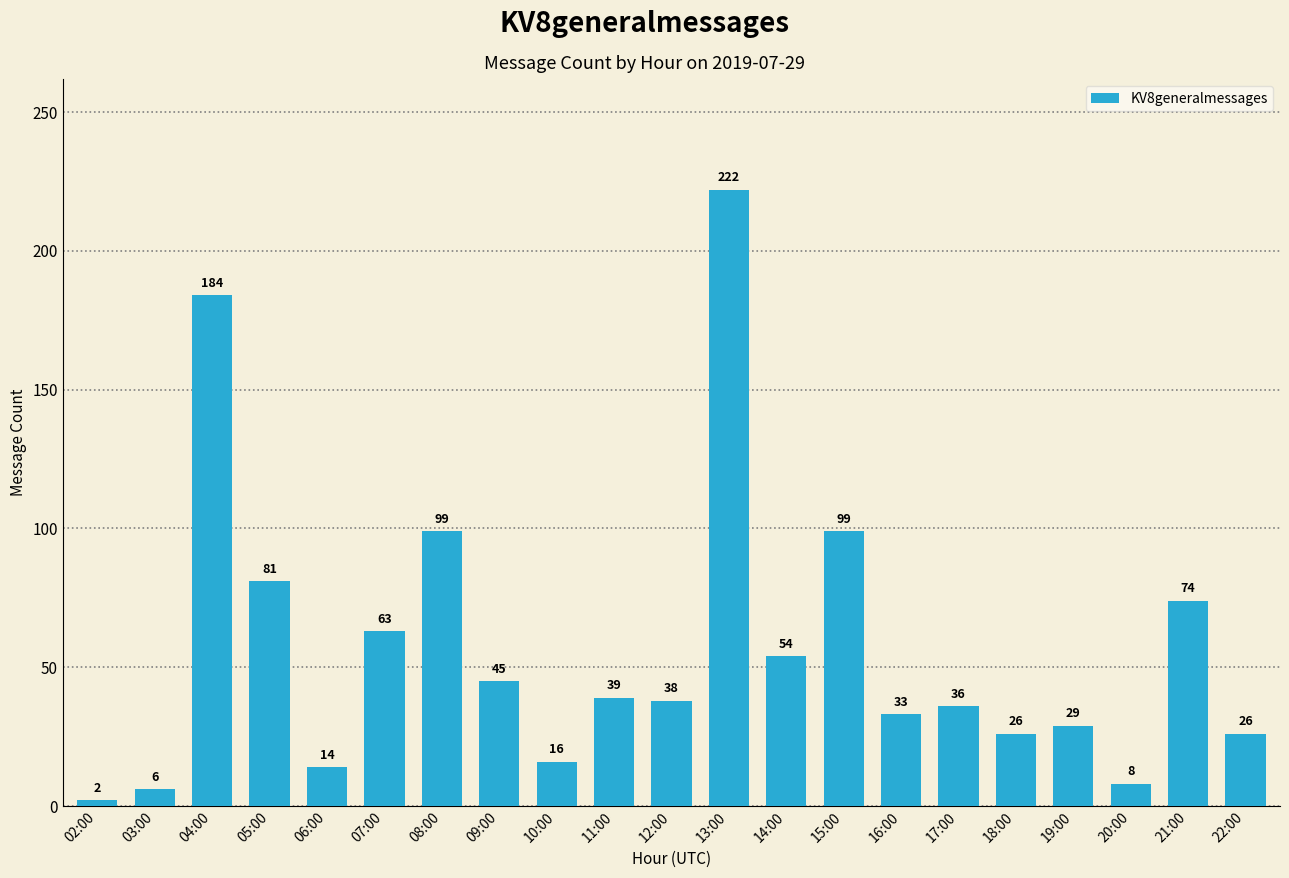

What is the sum of the values at 16:00 and 02:00?

35